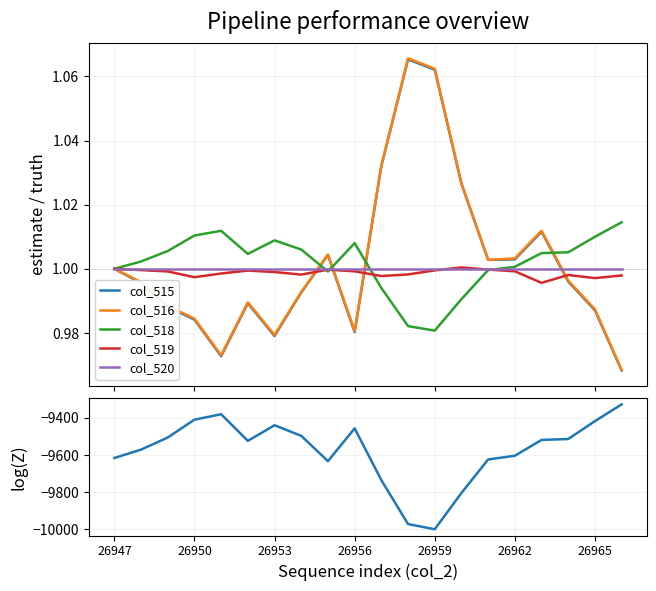

What is the smallest value displayed?

-10000.0